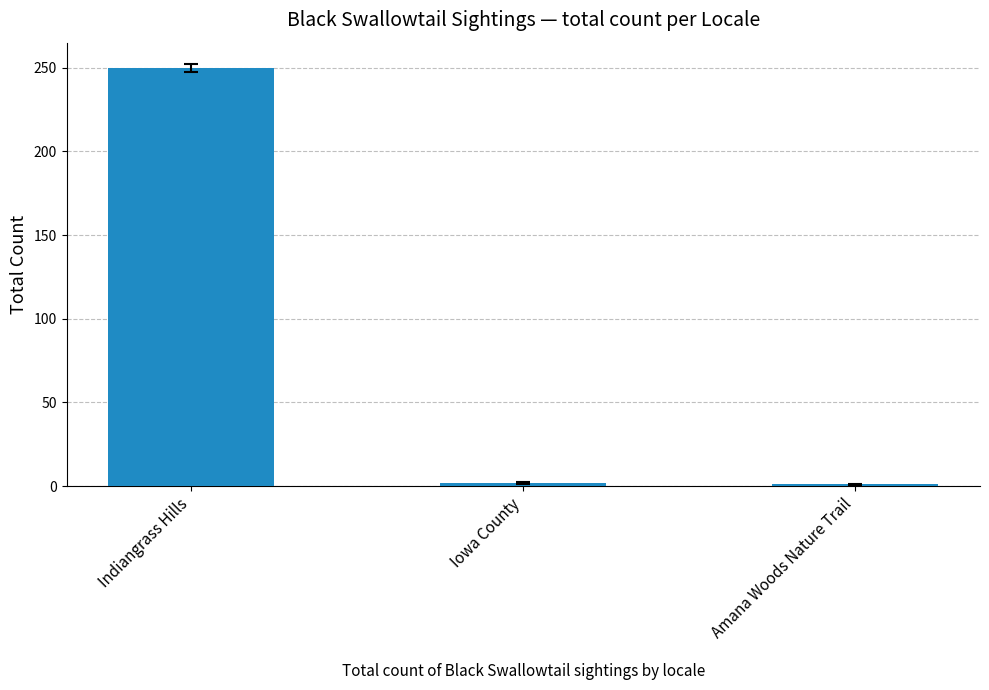

Between Indiangrass Hills and Amana Woods Nature Trail, which is larger?

Indiangrass Hills